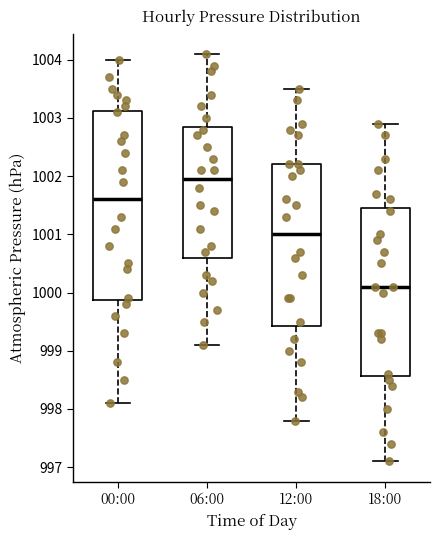

Which box's median line is the highest?

06:00